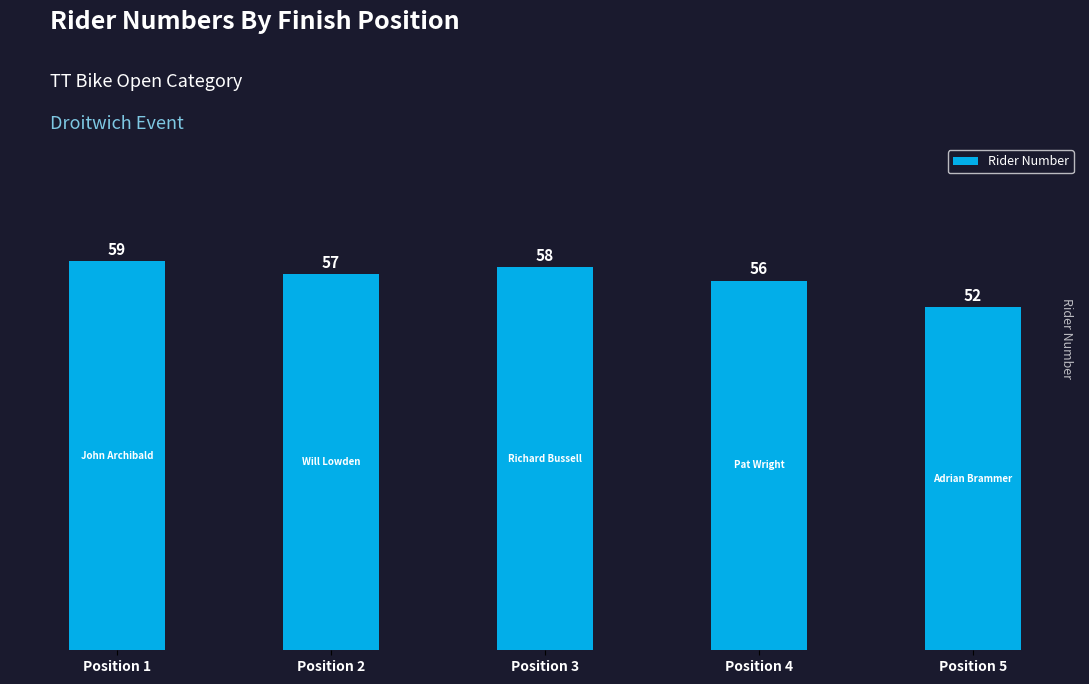

The value at Position 4 is 56. True or false?

True